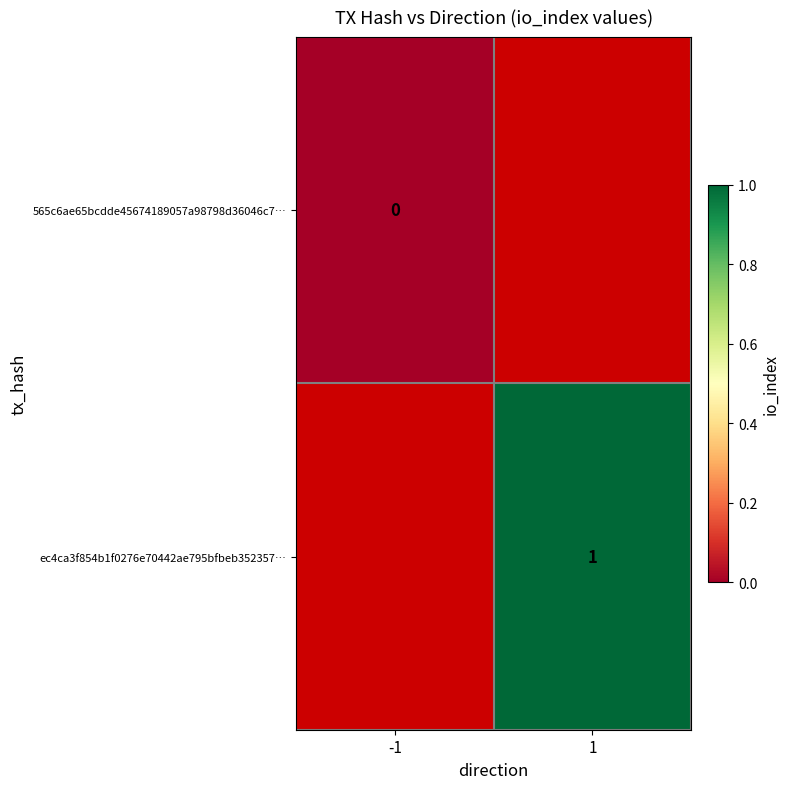

The value of ec4ca3f854b1f0276e70442ae795bfbeb352357… at 1 is 1. True or false?

True